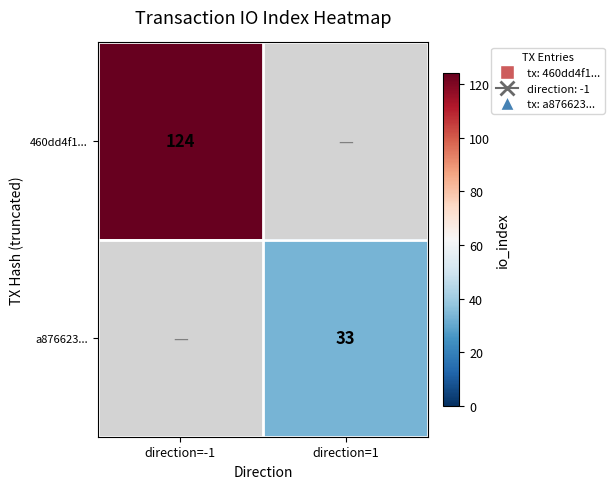

Is it true that a876623... equals 33 at direction=1?

True